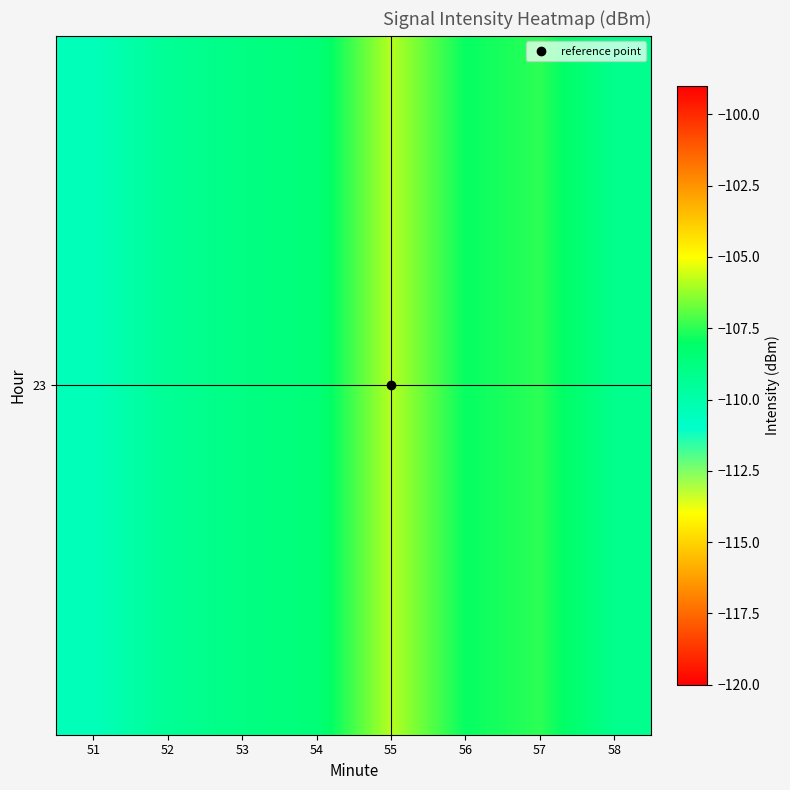

What is the difference between the second highest and minimum values?

3.0